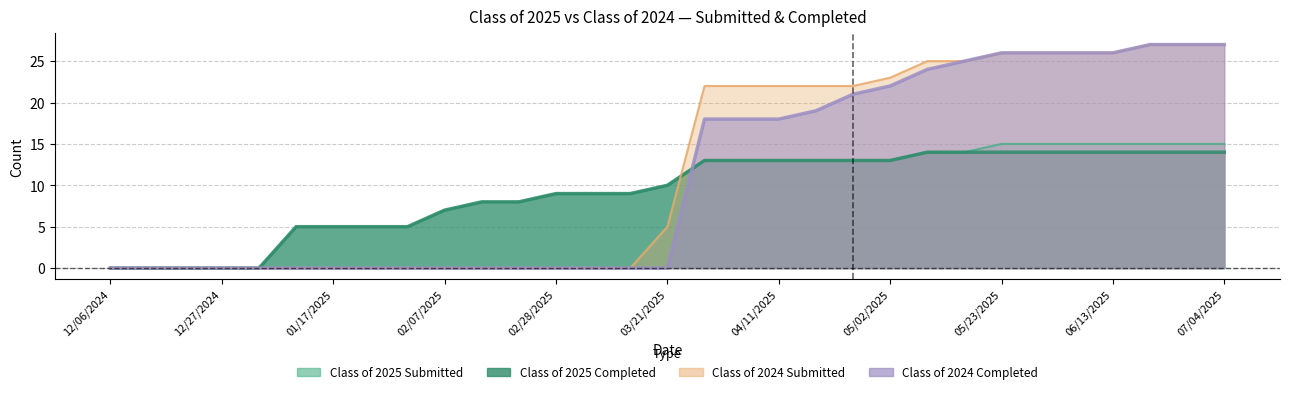

Reading right to left, list all the values displayed in this chart.

Class of 2025 Submitted: 07/04/2025=15	06/27/2025=15	06/20/2025=15	06/13/2025=15	06/06/2025=15	05/30/2025=15	05/23/2025=15	05/16/2025=14	05/09/2025=14	05/02/2025=13	04/24/2025=13	04/18/2025=13	04/11/2025=13	04/04/2025=13	03/28/2025=13	03/21/2025=10	03/14/2025=9	03/07/2025=9	02/28/2025=9	02/21/2025=8	02/14/2025=8	02/07/2025=7	01/31/2025=5	01/24/2025=5	01/17/2025=5	01/10/2025=5	12/31/2024=0	12/27/2024=0	12/20/2024=0	12/13/2024=0	12/06/2024=0
Class of 2025 Completed: 07/04/2025=14	06/27/2025=14	06/20/2025=14	06/13/2025=14	06/06/2025=14	05/30/2025=14	05/23/2025=14	05/16/2025=14	05/09/2025=14	05/02/2025=13	04/24/2025=13	04/18/2025=13	04/11/2025=13	04/04/2025=13	03/28/2025=13	03/21/2025=10	03/14/2025=9	03/07/2025=9	02/28/2025=9	02/21/2025=8	02/14/2025=8	02/07/2025=7	01/31/2025=5	01/24/2025=5	01/17/2025=5	01/10/2025=5	12/31/2024=0	12/27/2024=0	12/20/2024=0	12/13/2024=0	12/06/2024=0
Class of 2024 Submitted: 07/04/2025=27	06/27/2025=27	06/20/2025=27	06/13/2025=26	06/06/2025=26	05/30/2025=26	05/23/2025=26	05/16/2025=25	05/09/2025=25	05/02/2025=23	04/24/2025=22	04/18/2025=22	04/11/2025=22	04/04/2025=22	03/28/2025=22	03/21/2025=5	03/14/2025=0	03/07/2025=0	02/28/2025=0	02/21/2025=0	02/14/2025=0	02/07/2025=0	01/31/2025=0	01/24/2025=0	01/17/2025=0	01/10/2025=0	12/31/2024=0	12/27/2024=0	12/20/2024=0	12/13/2024=0	12/06/2024=0
Class of 2024 Completed: 07/04/2025=27	06/27/2025=27	06/20/2025=27	06/13/2025=26	06/06/2025=26	05/30/2025=26	05/23/2025=26	05/16/2025=25	05/09/2025=24	05/02/2025=22	04/24/2025=21	04/18/2025=19	04/11/2025=18	04/04/2025=18	03/28/2025=18	03/21/2025=0	03/14/2025=0	03/07/2025=0	02/28/2025=0	02/21/2025=0	02/14/2025=0	02/07/2025=0	01/31/2025=0	01/24/2025=0	01/17/2025=0	01/10/2025=0	12/31/2024=0	12/27/2024=0	12/20/2024=0	12/13/2024=0	12/06/2024=0